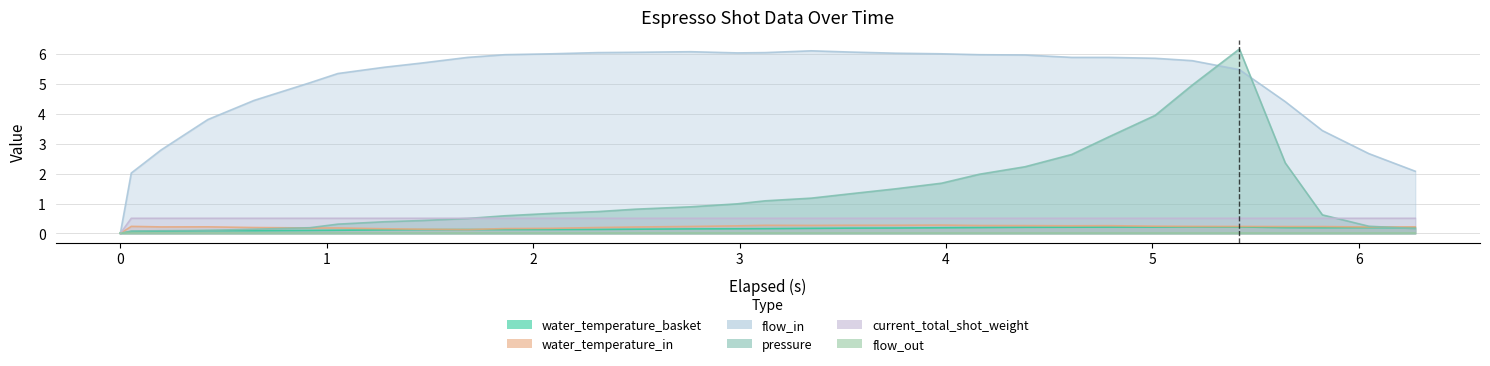

What is the maximum value for flow_in?

6.1